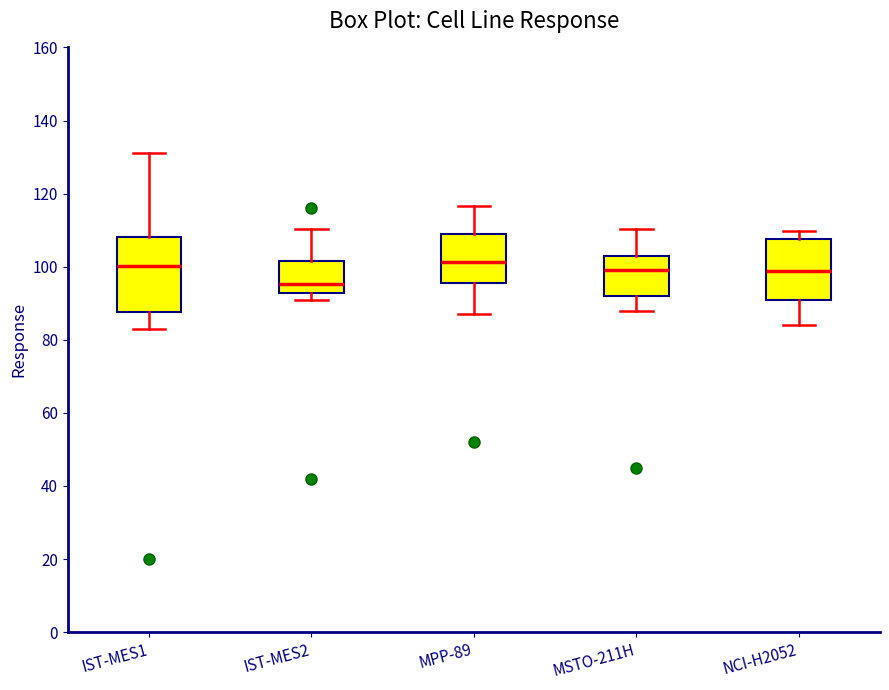

Where is the upper edge of the box for IST-MES2 on the y-axis? The values are not printed on the chart, so give them approximately, as read against the axis.

102